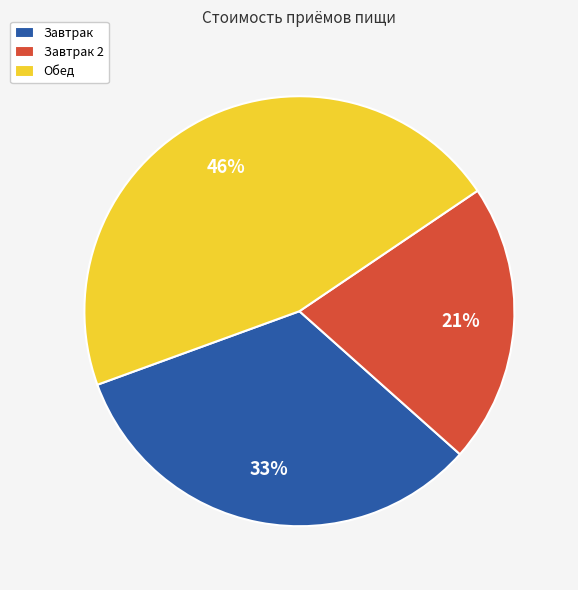

To the nearest percent, what is the combined percentage of Завтрак and Обед?

79%